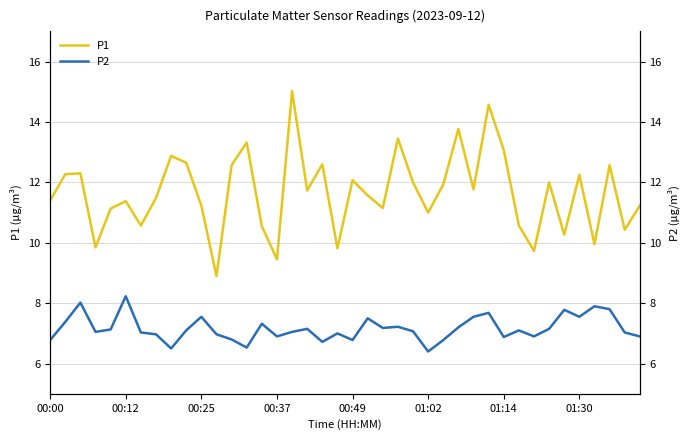

Which has a higher value, 00:49 or 31?

00:49